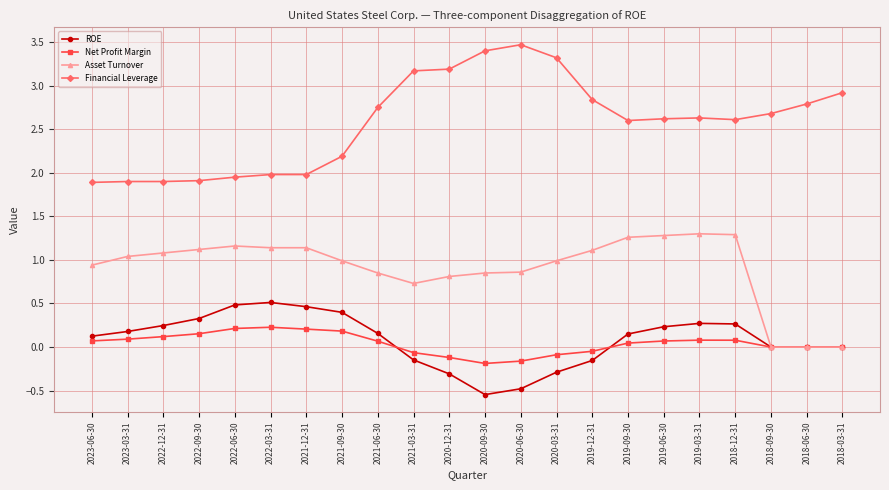

Count the number of categories in the chart.

22